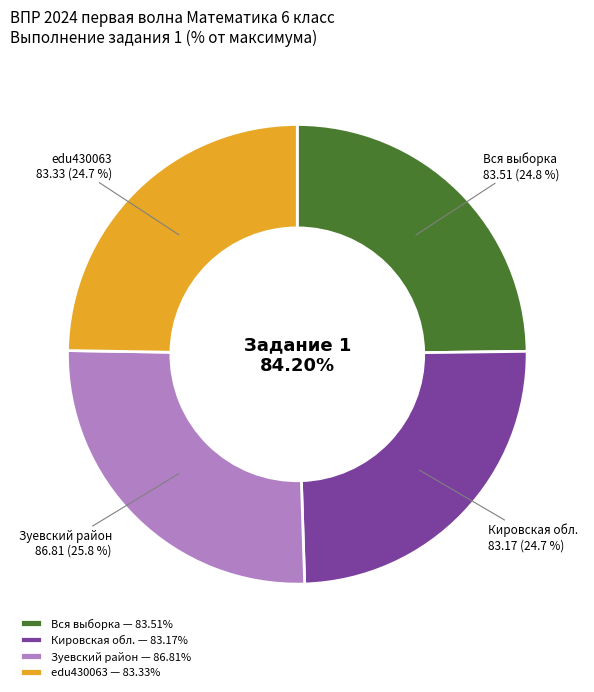

Which slice is the largest?

Зуевский район